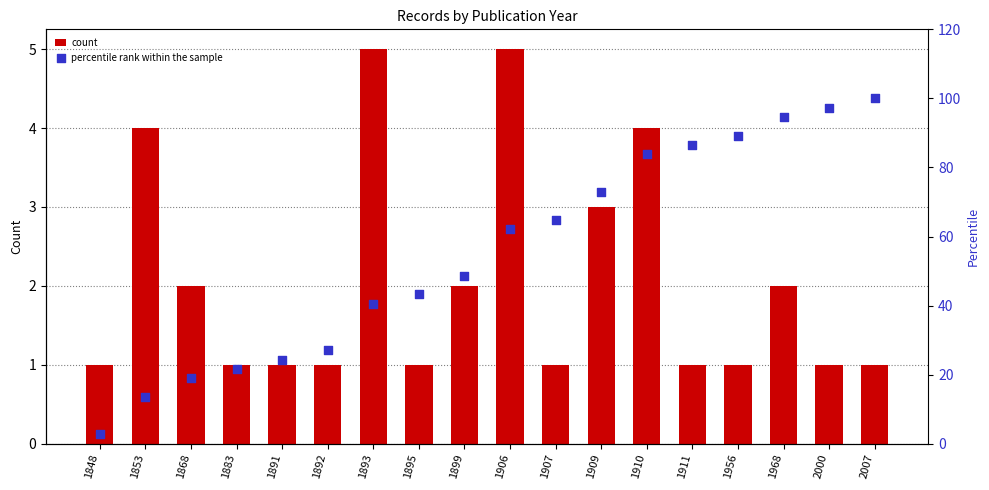

Which series contains the highest Y value?

percentile rank within the sample